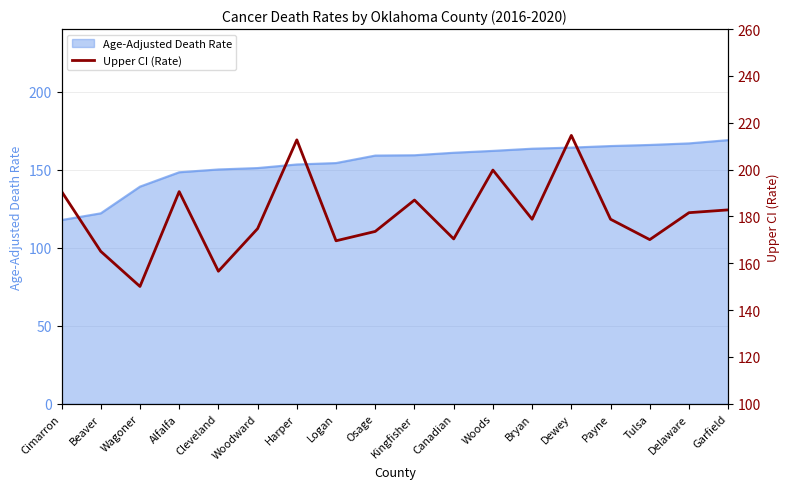

How many values exceed 178?

10